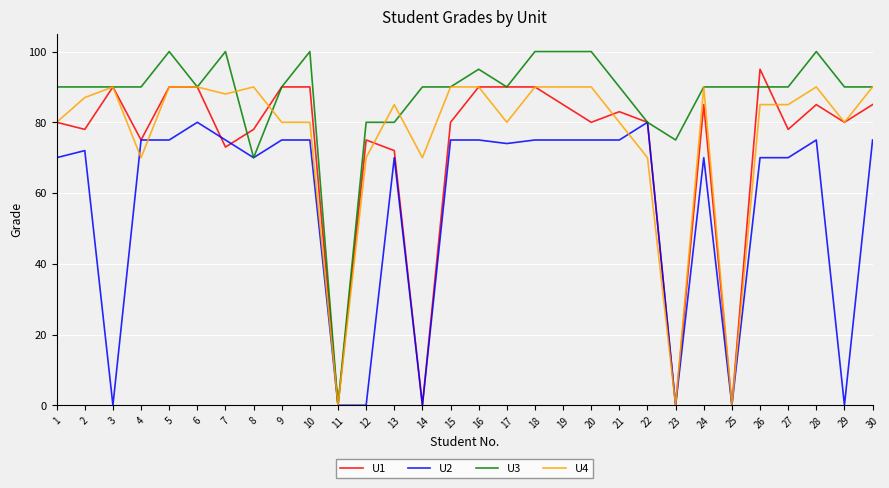

Reading right to left, extract all data points from this chart.

U1: 85	80	85	78	95	0	85	0	80	83	80	85	90	90	90	80	0	72	75	0	90	90	78	73	90	90	75	90	78	80
U2: 75	0	75	70	70	0	70	0	80	75	75	75	75	74	75	75	0	70	0	0	75	75	70	75	80	75	75	0	72	70
U3: 90	90	100	90	90	90	90	75	80	90	100	100	100	90	95	90	90	80	80	0	100	90	70	100	90	100	90	90	90	90
U4: 90	80	90	85	85	0	90	0	70	80	90	90	90	80	90	90	70	85	70	0	80	80	90	88	90	90	70	90	87	80